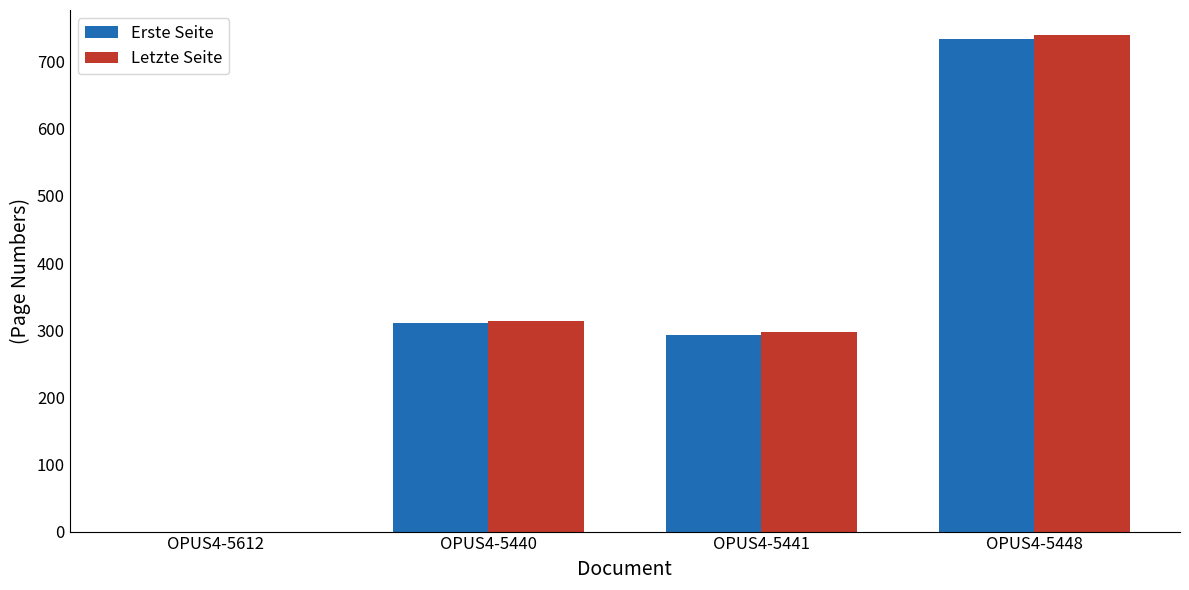

At which category is the sum across all series the highest?

OPUS4-5448